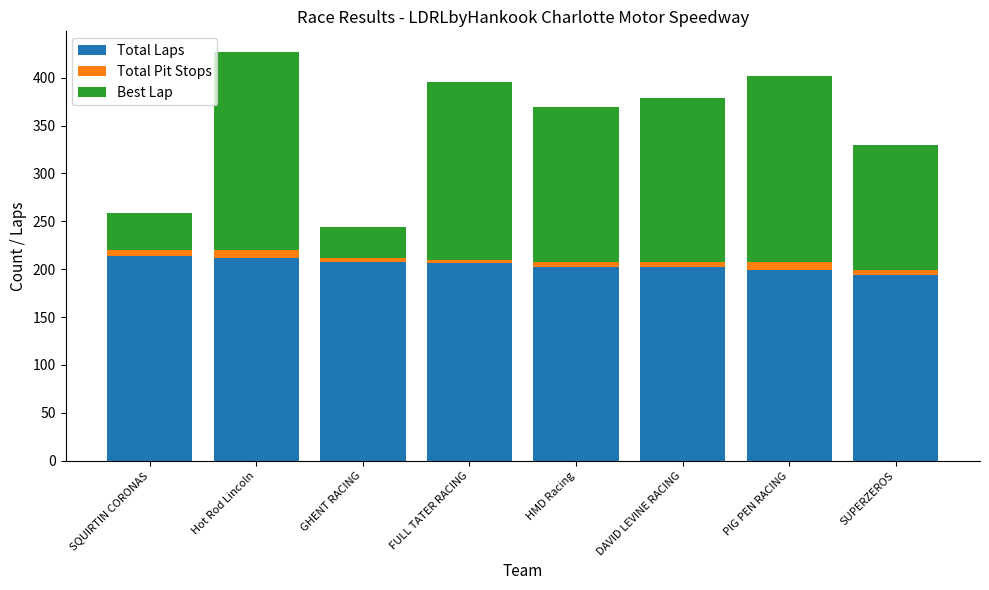

What is the minimum value for Total Laps?

194